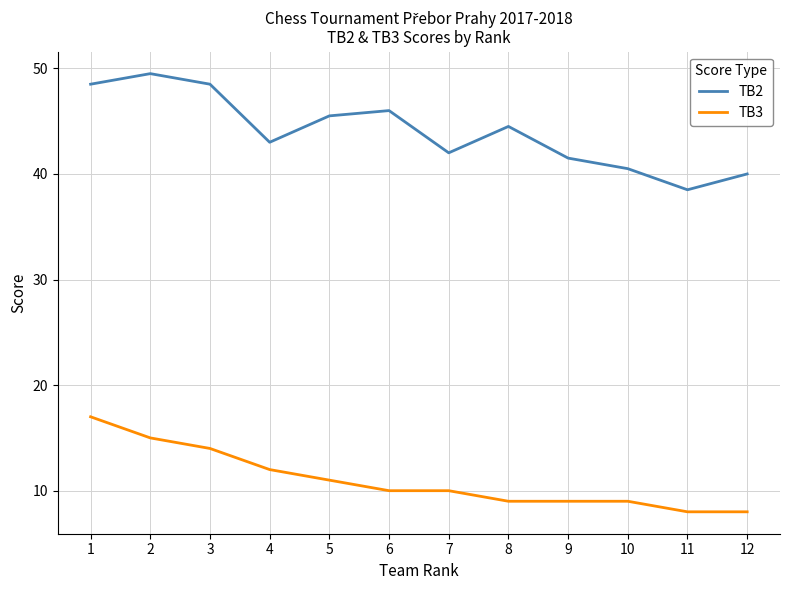

True or false: TB3 and TB2 intersect in this chart.

False